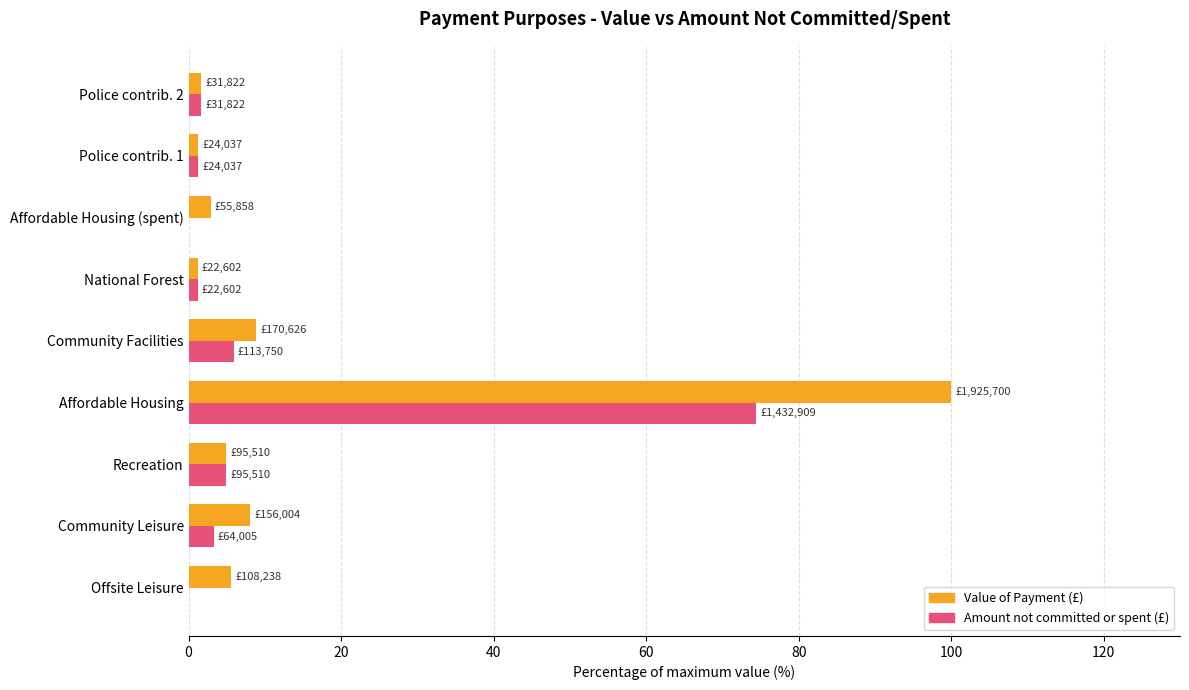

What is the greatest value displayed?

100.0